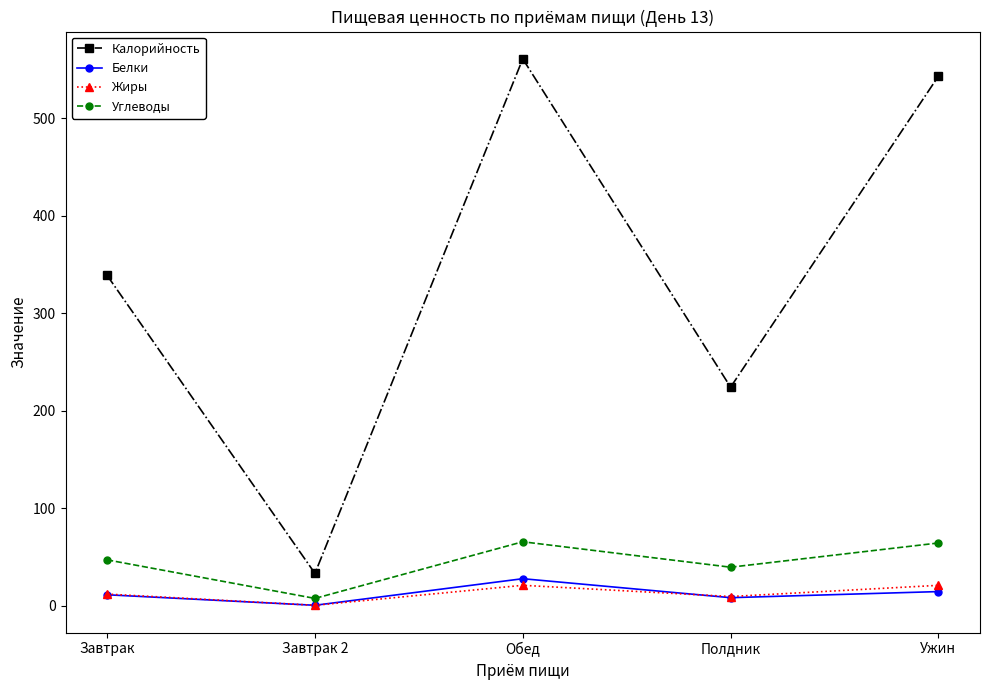

What is the total value across all series at Полдник?

280.8